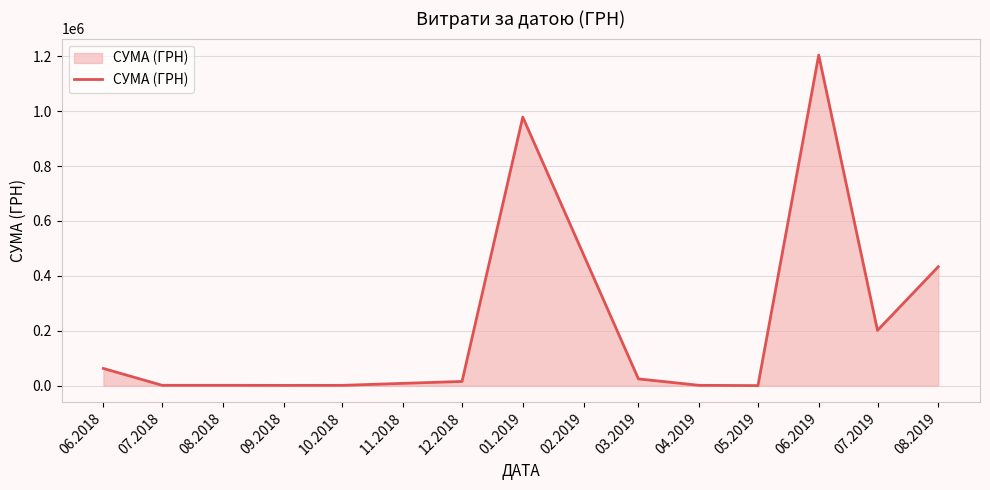

What is the maximum value shown in the chart?

1204251.0